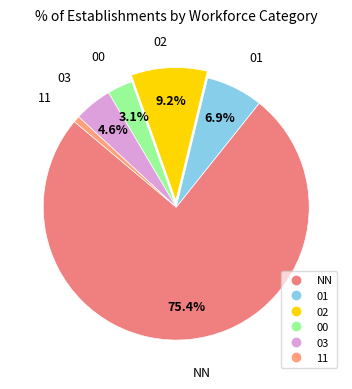

Approximately how many times larger is the value at 02 compared to 03?

2.0